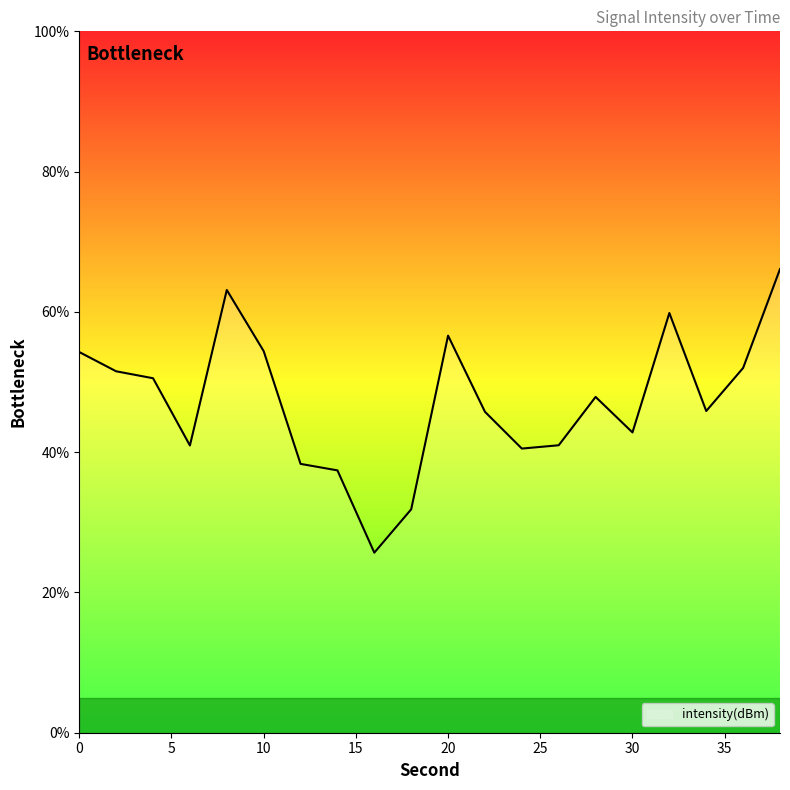

What is the greatest value displayed?

66.1